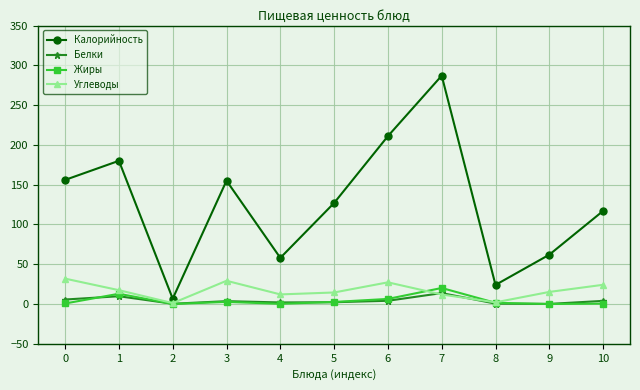

What is the highest value of the Калорийность series?

287.0